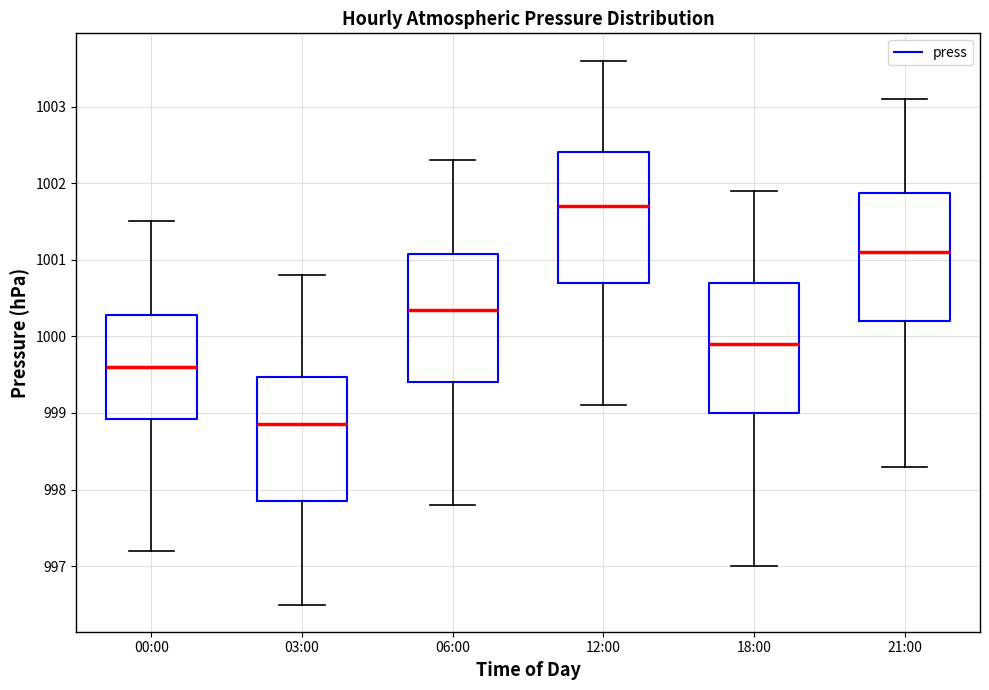

Which box has the highest median line?

12:00